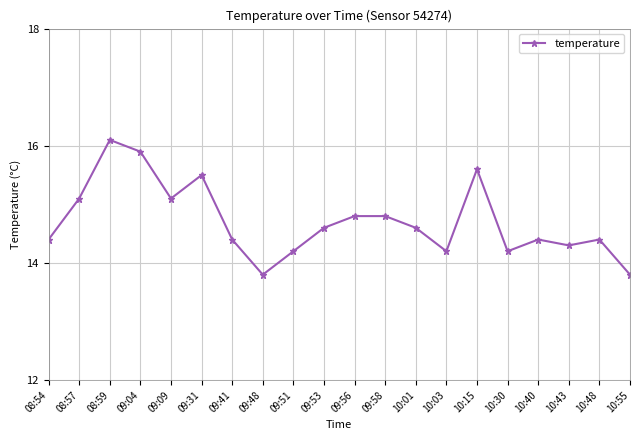

At which label does the data first exceed 14?

08:54